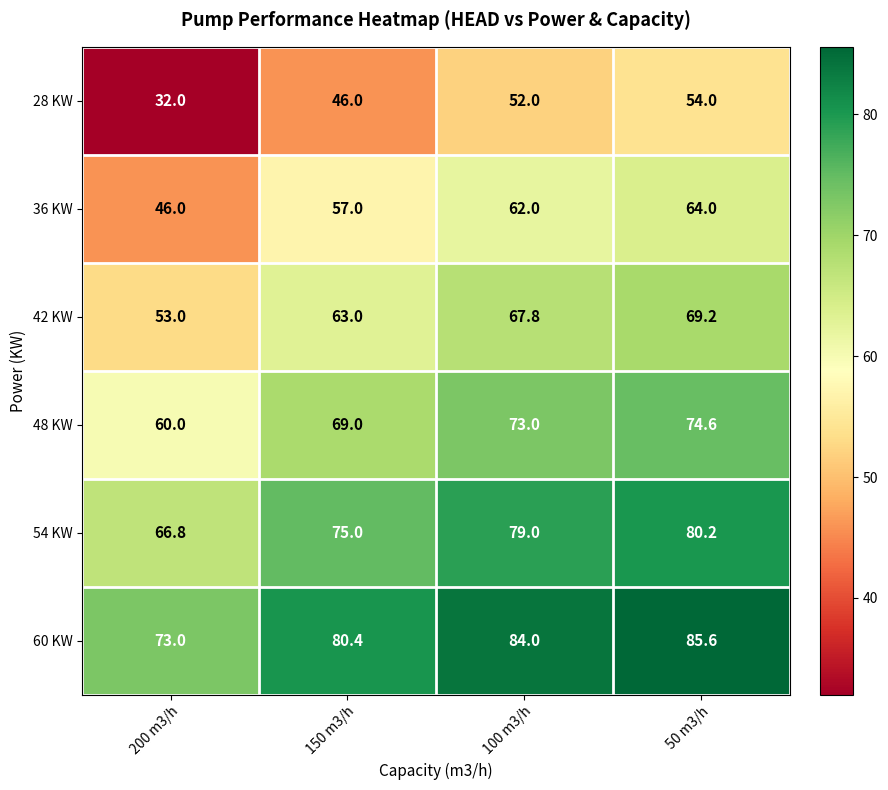

What is the total value across all series at 150 m3/h?

390.4